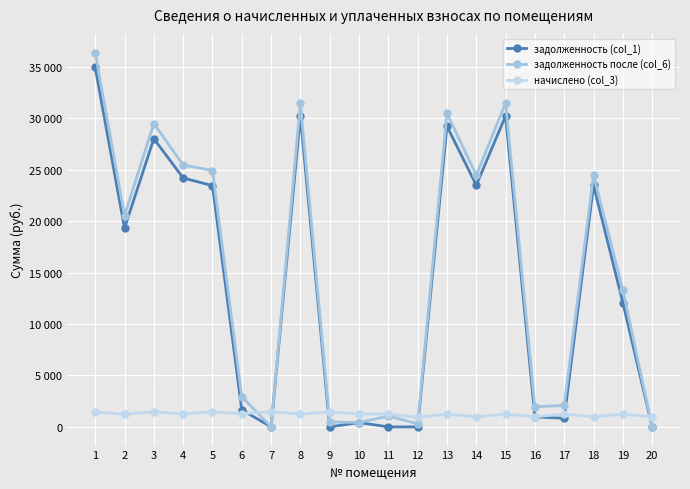

Which category has the highest value in the начислено (col_3) series?

3